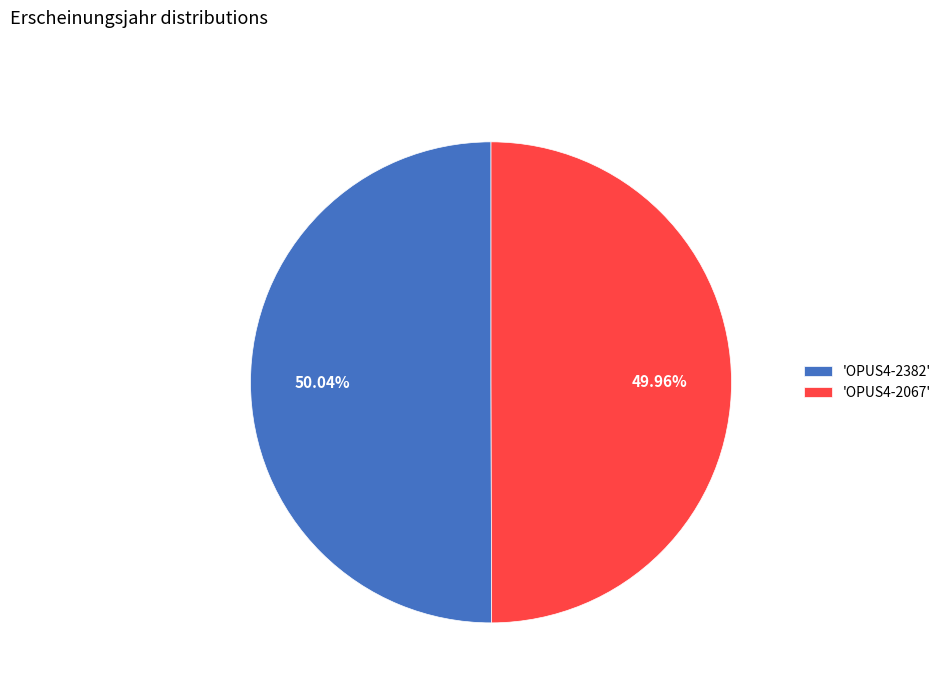

Do 'OPUS4-2382' and 'OPUS4-2067' together represent more than half of the pie?

Yes